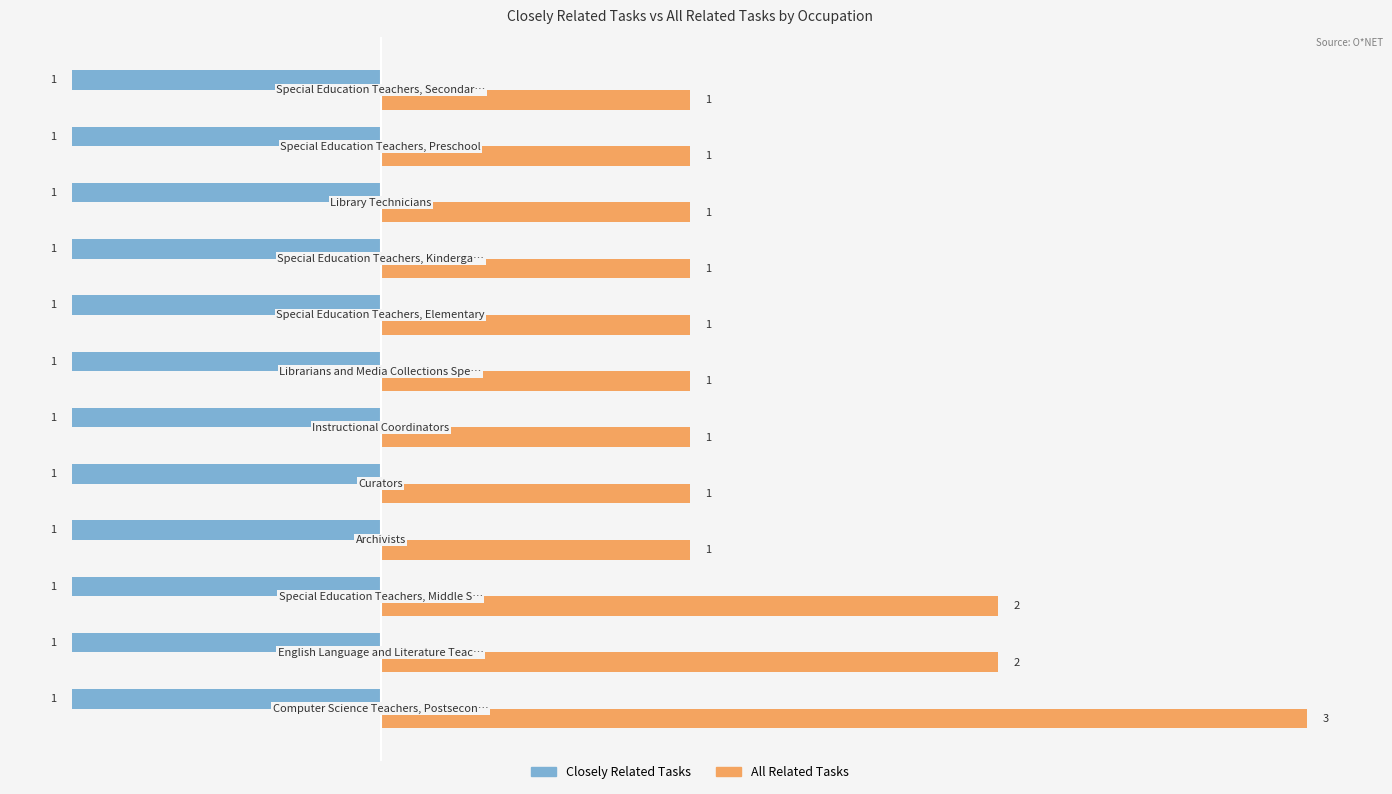

What is the maximum value for All Related Tasks?

3